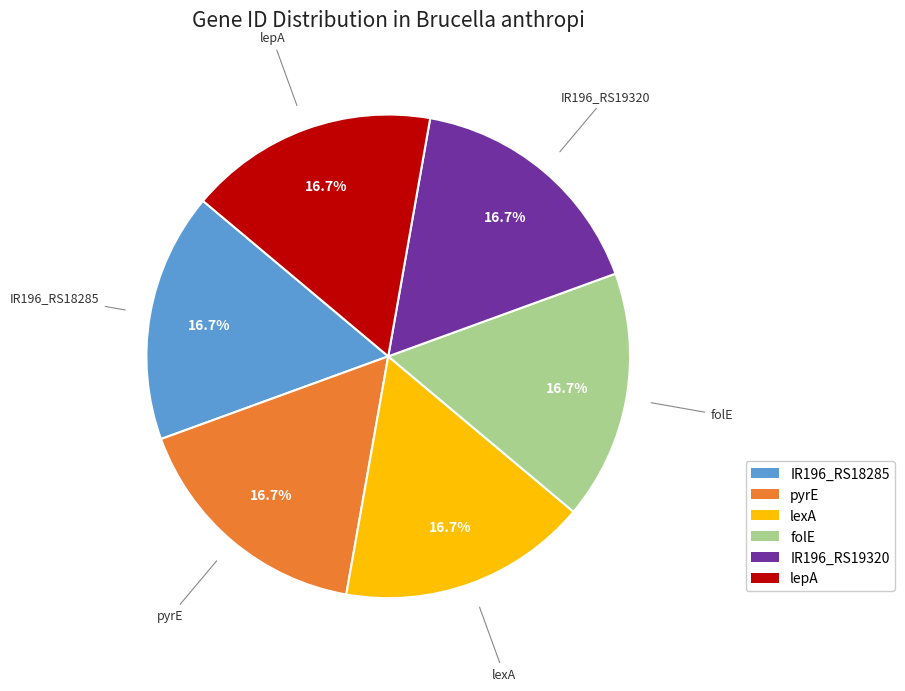

How many slices are in this pie chart?

6